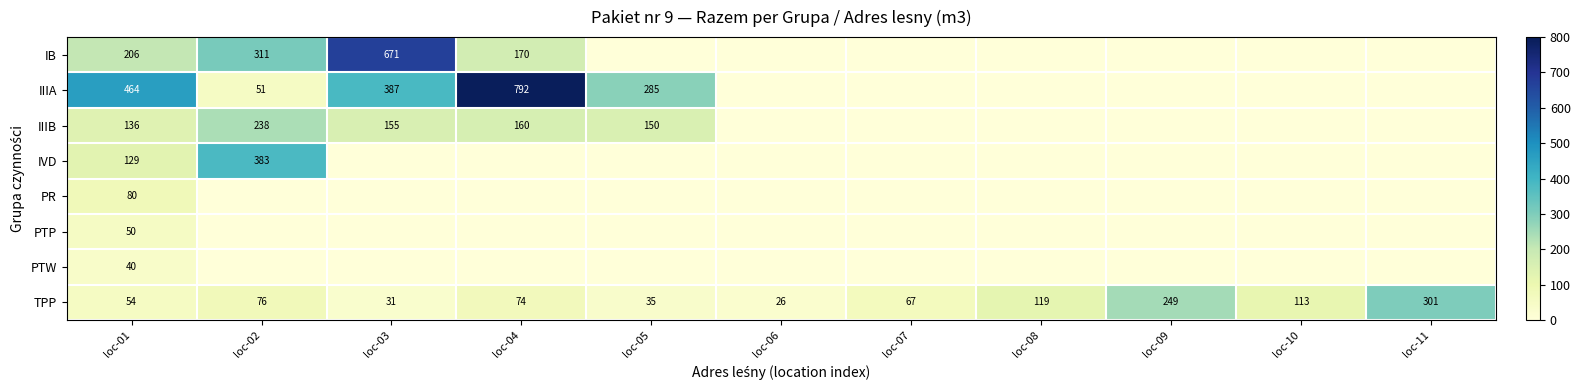

At which label is TPP closest to 163?

loc-08